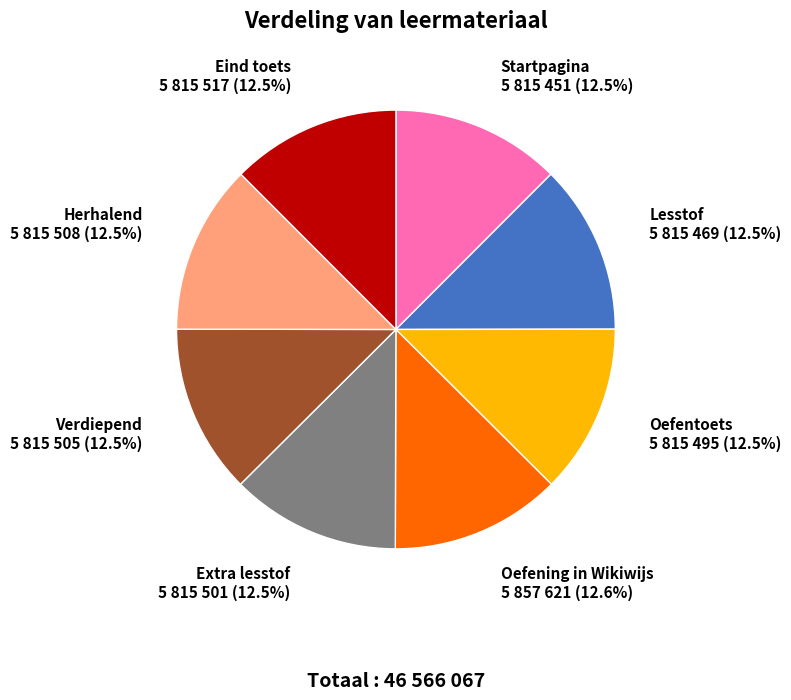

Is there any slice that represents more than half of the pie?

No